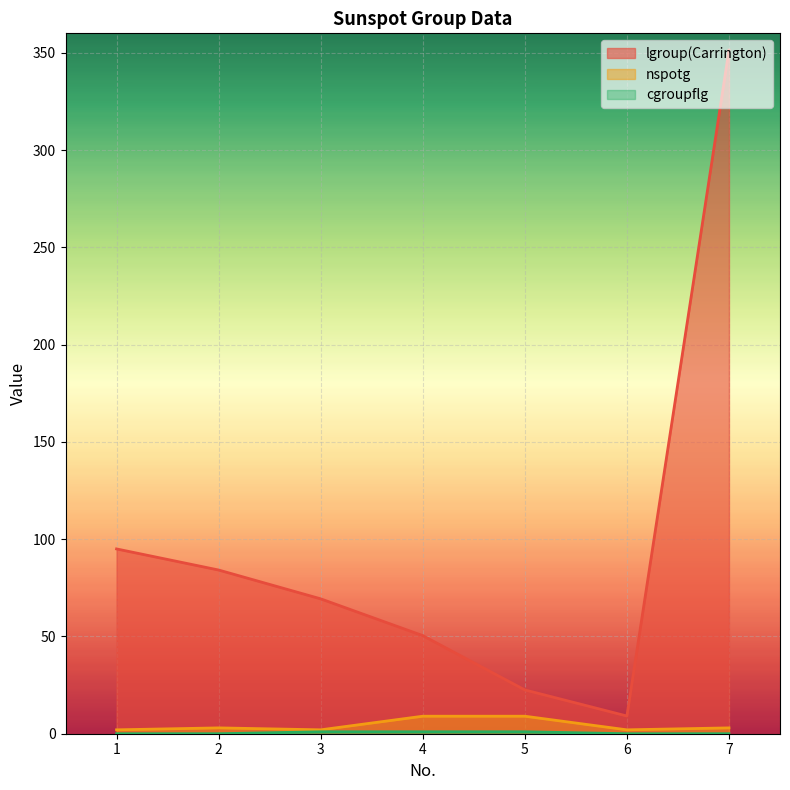

At which label does cgroupflg reach its minimum?

1